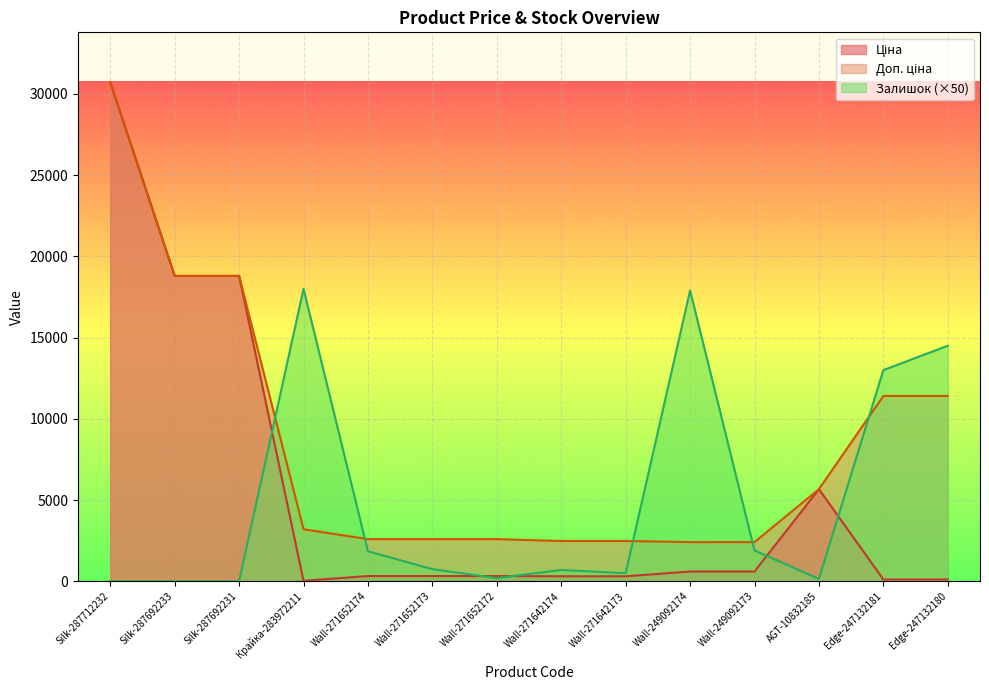

Which category has the lowest value across all series?

Silk-287712232